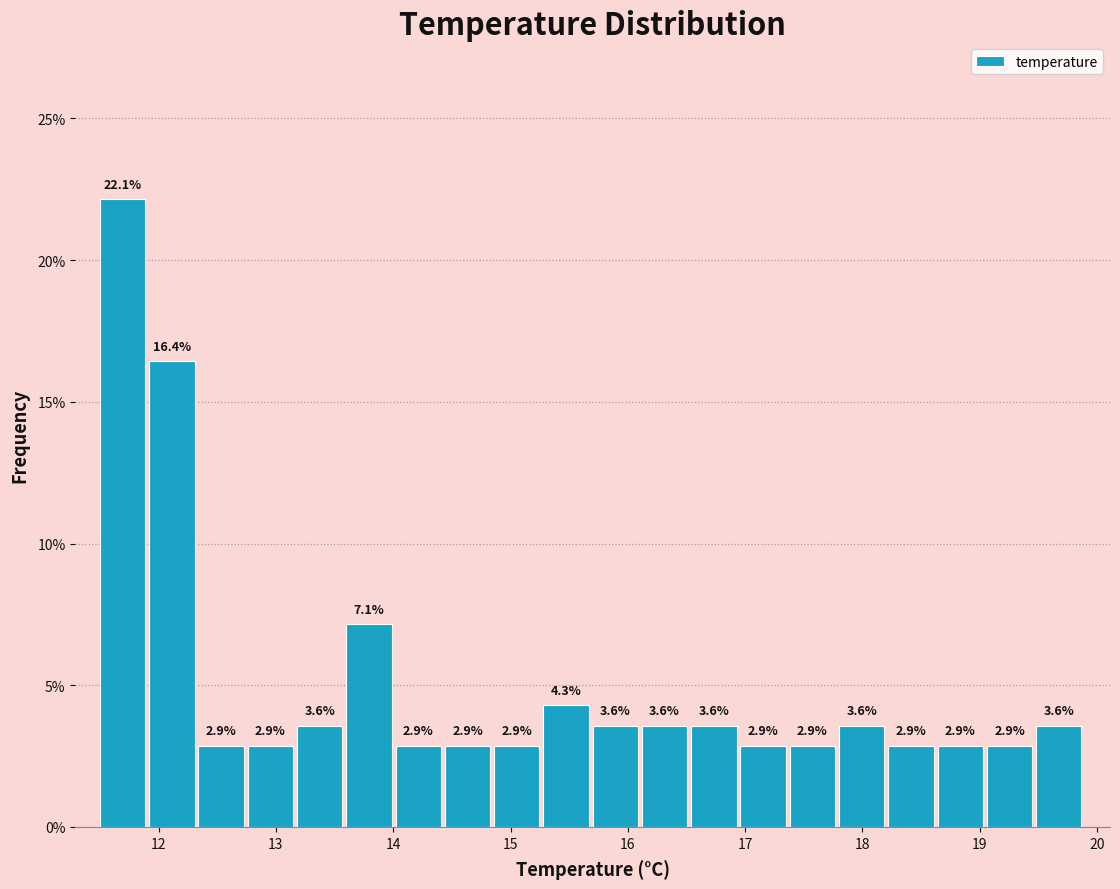

What is the height of the bar covering 16.12 to 16.54 on the x-axis? The bar edges are not printed on the chart, so give them approximately, as read against the axis.

3.6